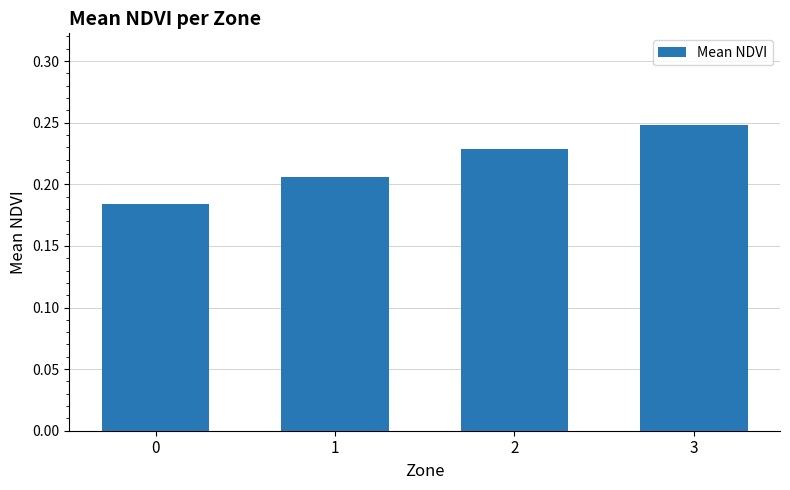

The chart shows a value of 0.1 at 0. True or false?

False